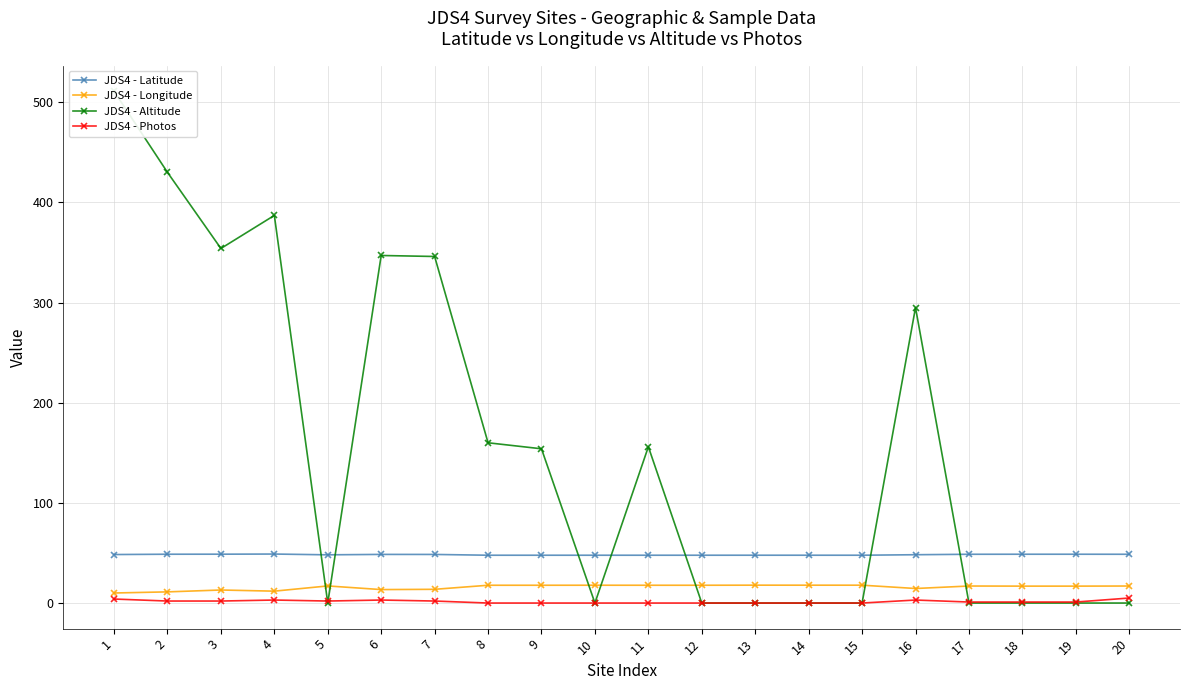

Which series changed the most between 2 and 6?

JDS4 - Altitude